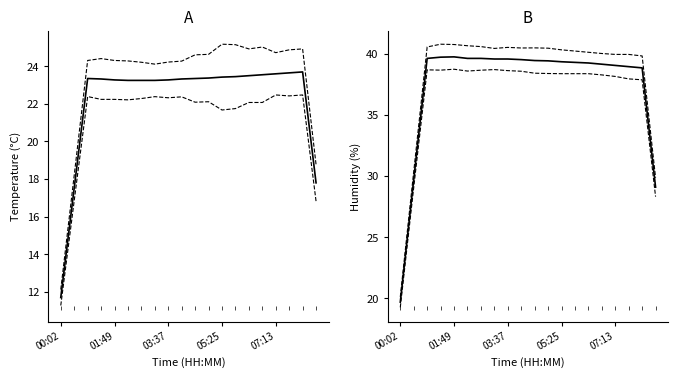

At which label does Upper reach its minimum?

00:02